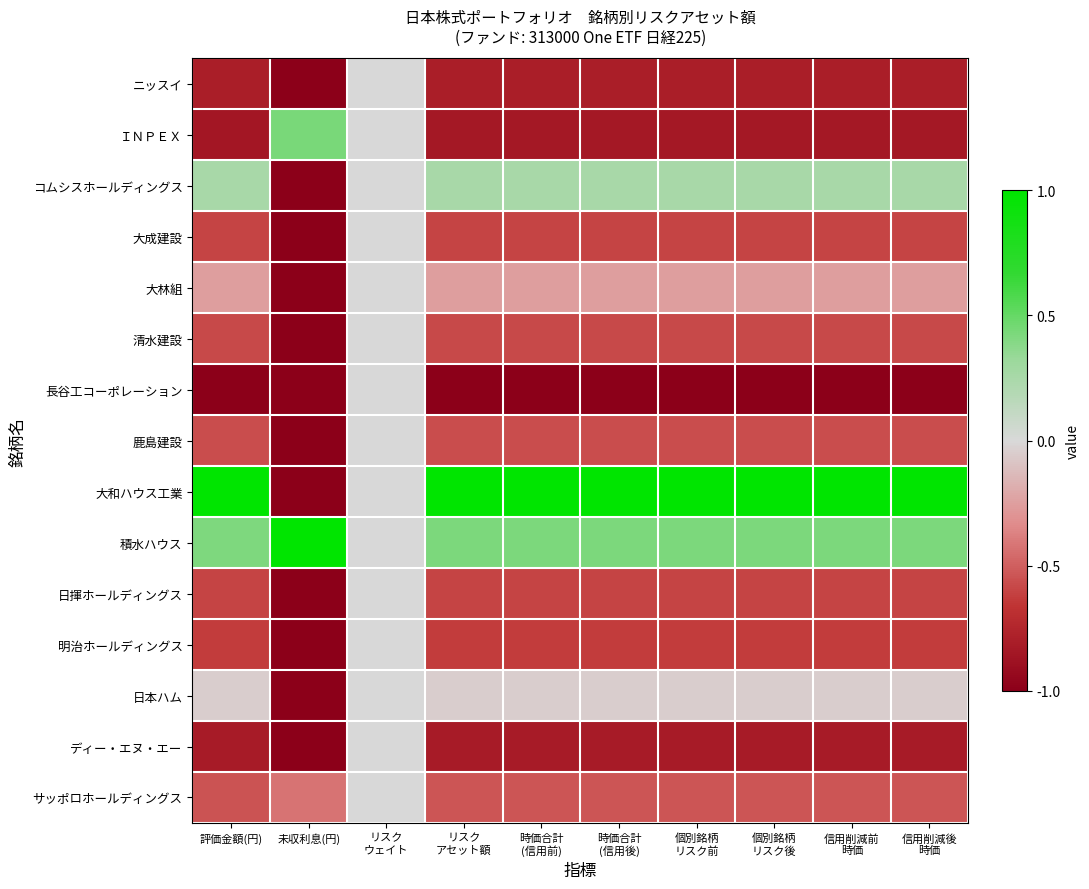

Which series has the largest total across all categories?

大和ハウス工業